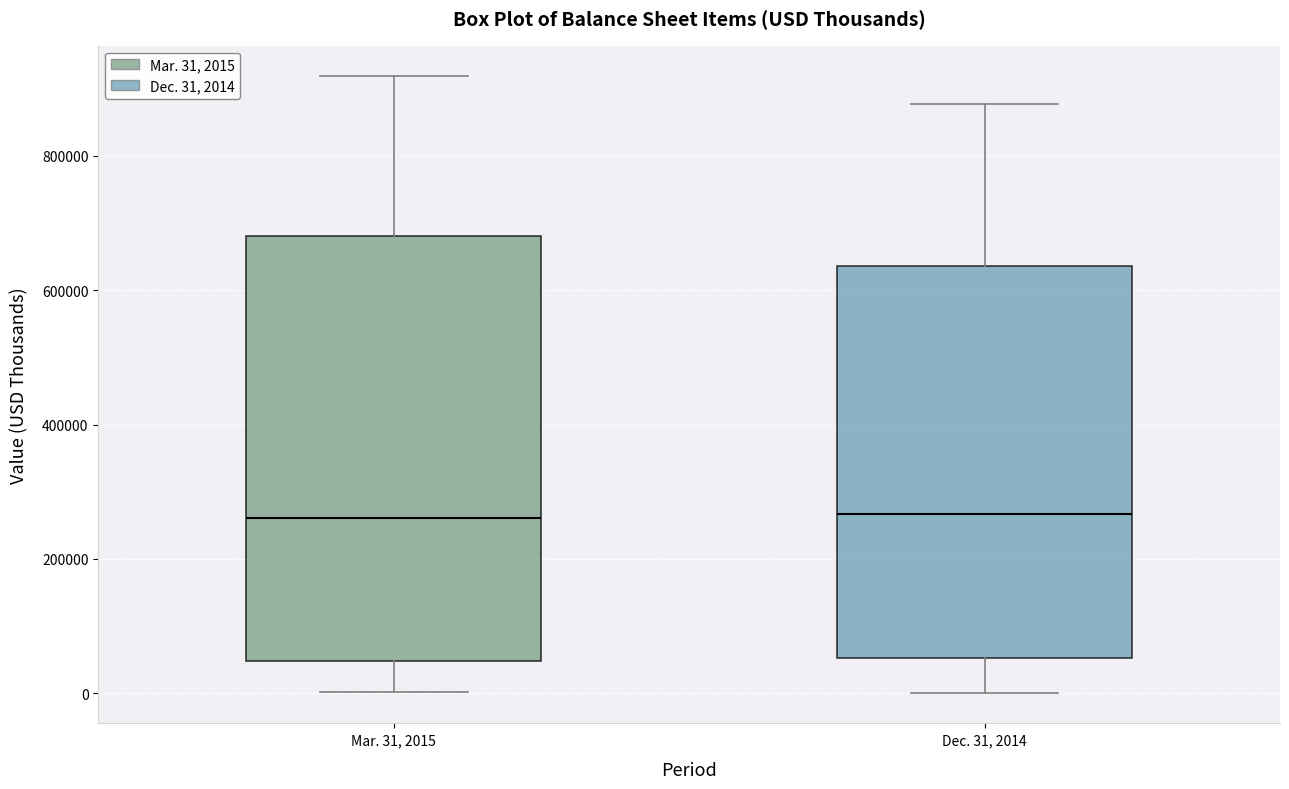

Reading left to right, transcribe this box plot: for each box, give where its median line is, the range the box spans, and where its two whiskers end, as read against the y-axis. The values are not printed on the chart, so give them approximately, as read against the axis.

Mar. 31, 2015: median 260000, box 40000 to 680000, whiskers 0 to 920000
Dec. 31, 2014: median 260000, box 60000 to 640000, whiskers 0 to 880000